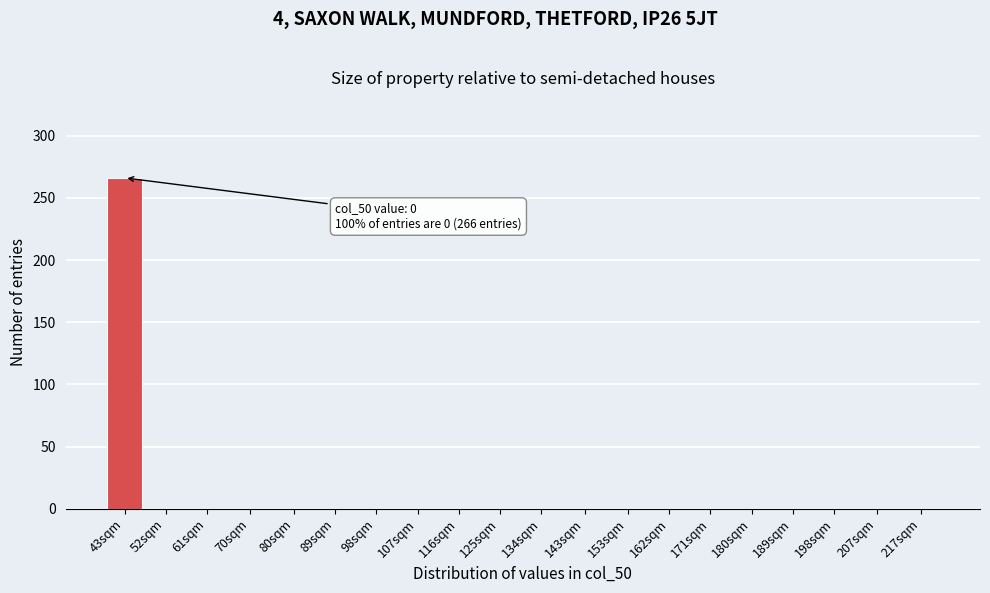

Reading left to right, transcribe all the data shown in this chart.

43sqm=266	52sqm=0	61sqm=0	70sqm=0	80sqm=0	89sqm=0	98sqm=0	107sqm=0	116sqm=0	125sqm=0	134sqm=0	143sqm=0	153sqm=0	162sqm=0	171sqm=0	180sqm=0	189sqm=0	198sqm=0	207sqm=0	217sqm=0